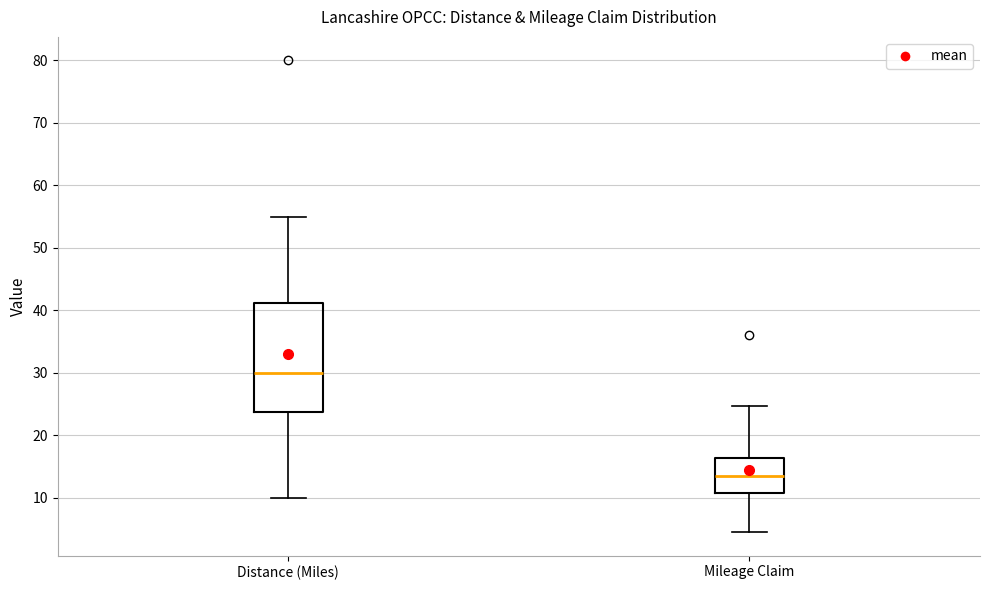

Where does the lower whisker of the box for Distance (Miles) end on the y-axis? The values are not printed on the chart, so give them approximately, as read against the axis.

10